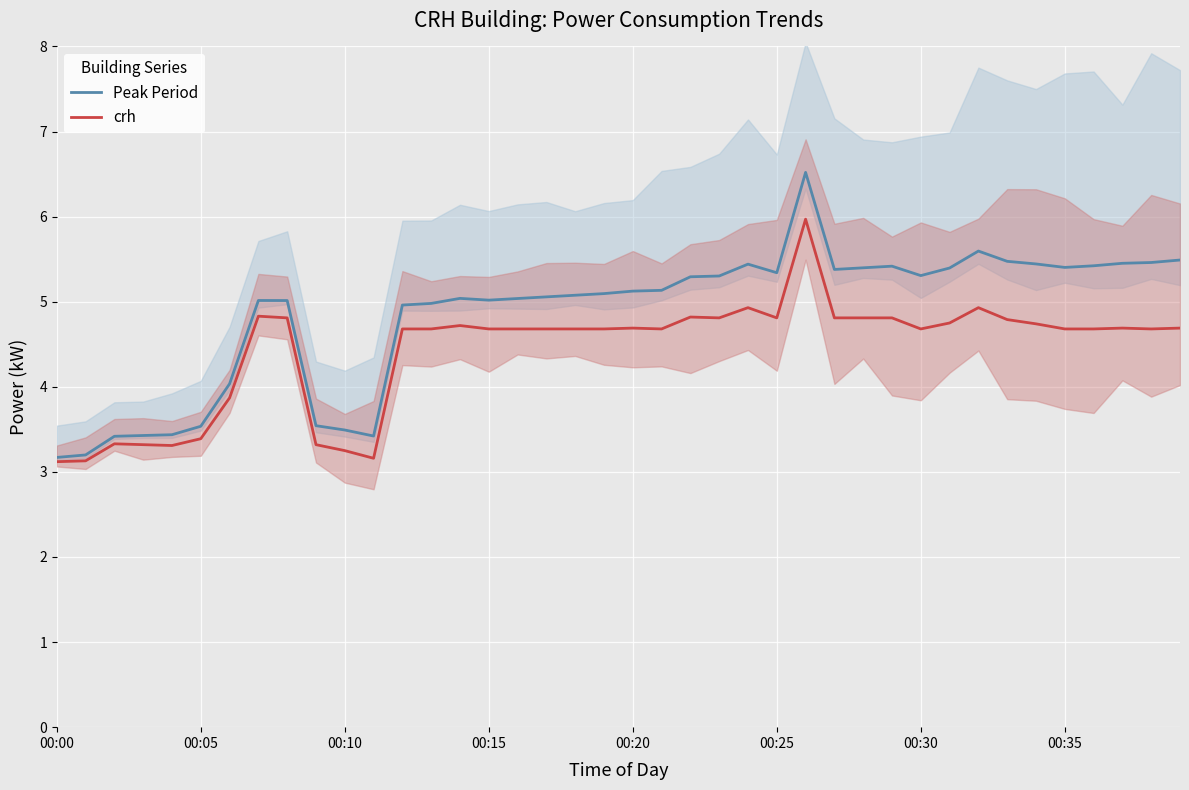

What value does the Peak Period series have at 24?

5.4